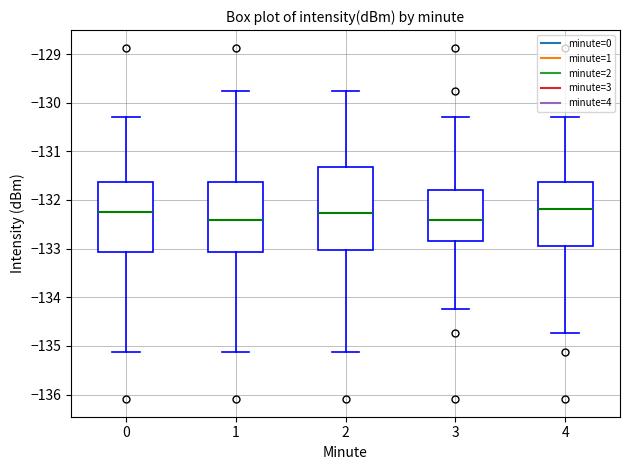

Reading left to right, transcribe this box plot: for each box, give where its median line is, the range the box spans, and where its two whiskers end, as read against the y-axis. The values are not printed on the chart, so give them approximately, as read against the axis.

0: median -132.2, box -133.1 to -131.6, whiskers -135.1 to -130.3
1: median -132.4, box -133.1 to -131.6, whiskers -135.1 to -129.8
2: median -132.3, box -133.0 to -131.3, whiskers -135.1 to -129.8
3: median -132.4, box -132.8 to -131.8, whiskers -134.2 to -130.3
4: median -132.2, box -132.9 to -131.6, whiskers -134.7 to -130.3